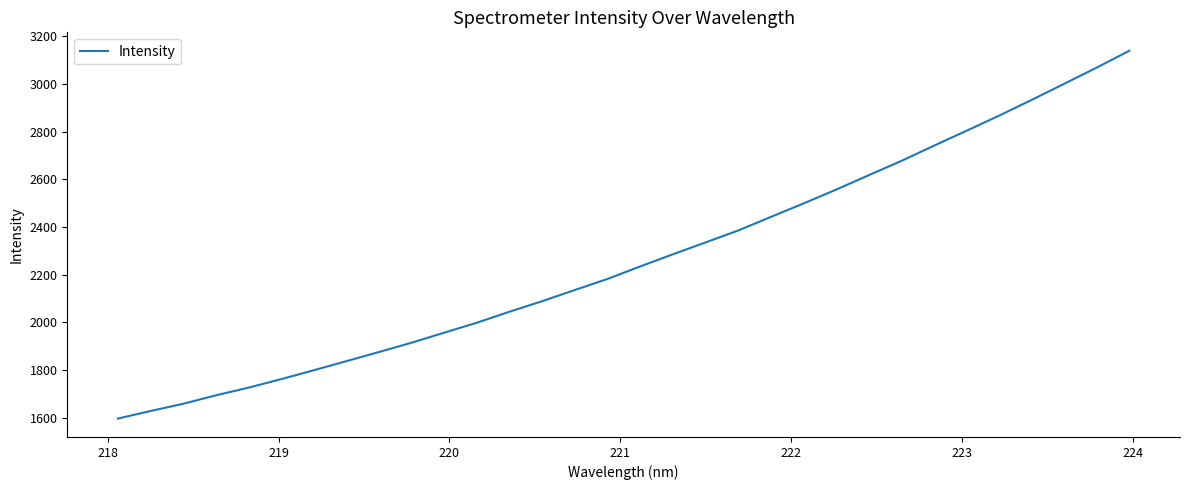

What is the minimum value shown in the chart?

1596.4